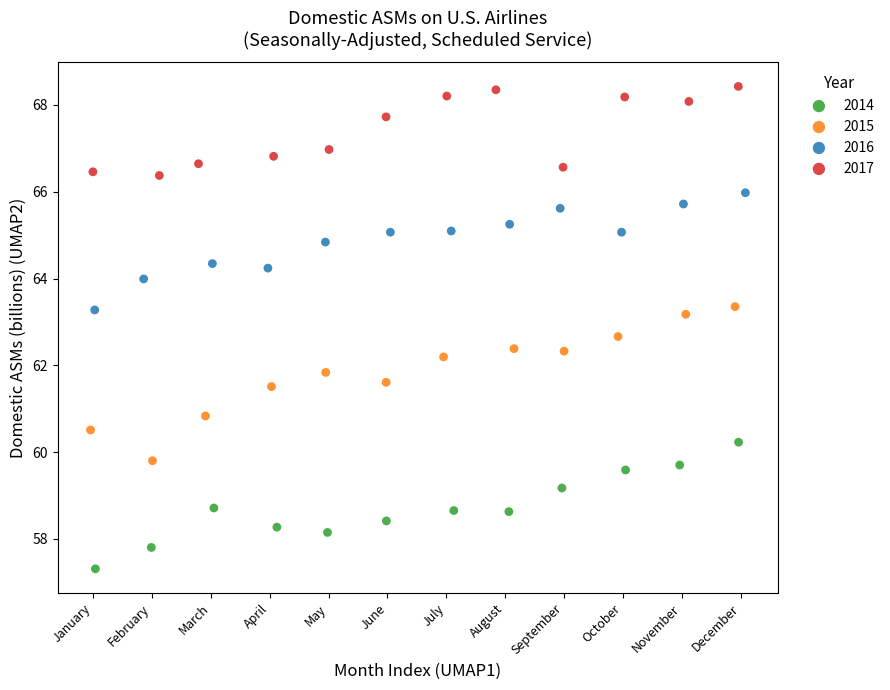

Which series contains the highest Y value?

2017